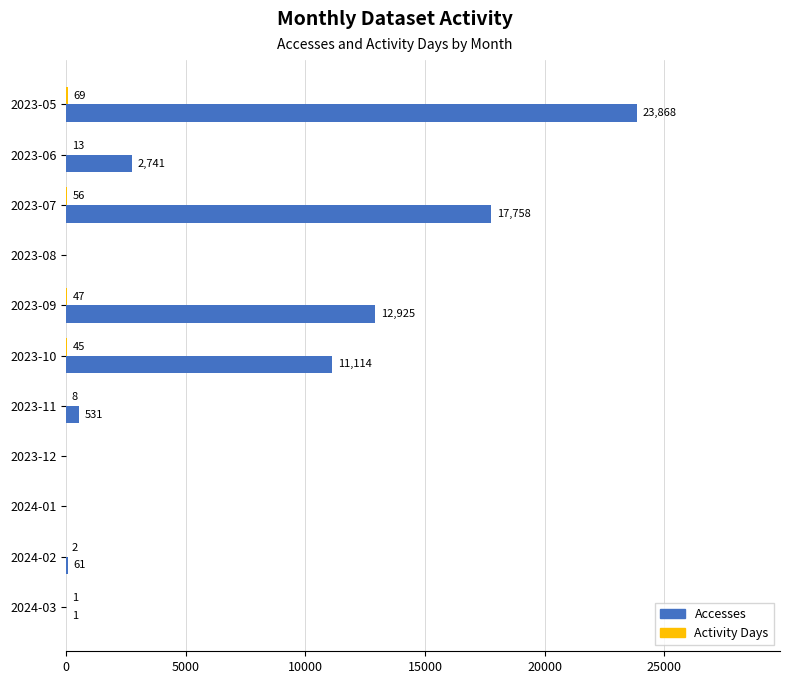

Which category has the highest value in the Accesses series?

2023-05